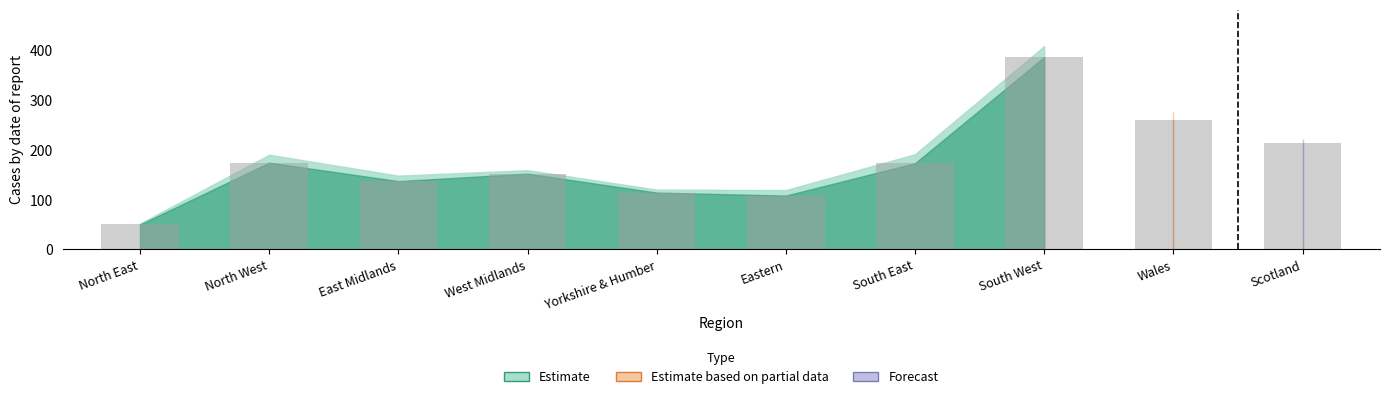

What is the sum of all Cases values?

1884